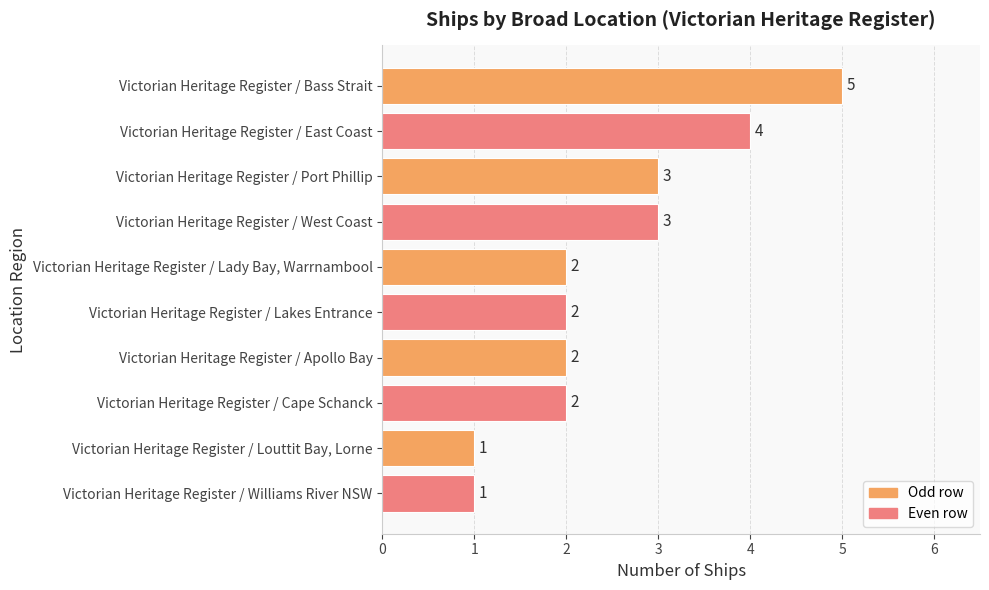

How many values are between 2 and 3?

6